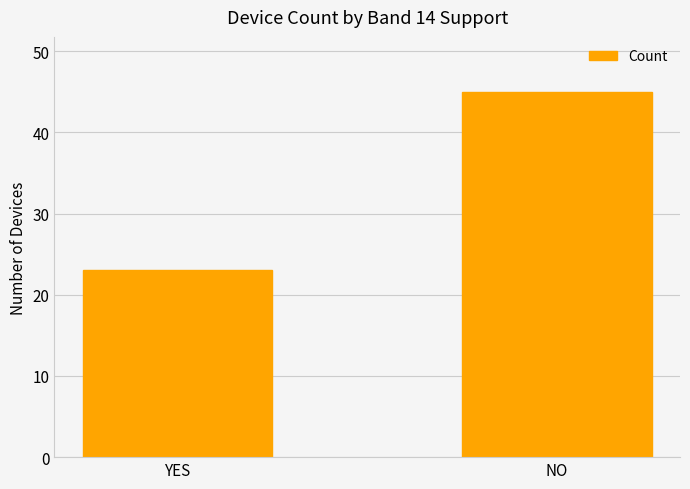

What position from the left is NO?

2